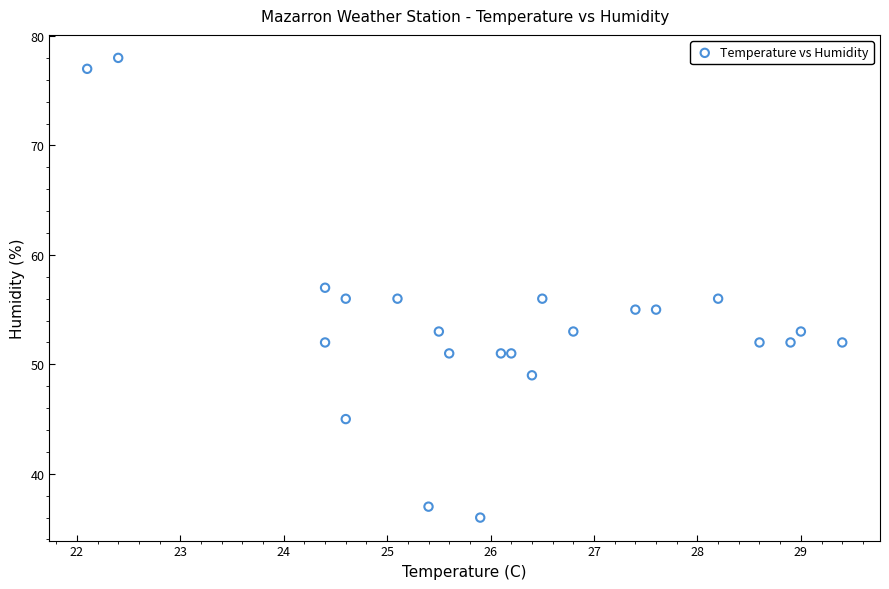

What is the range of Y values (max minus min)?

42